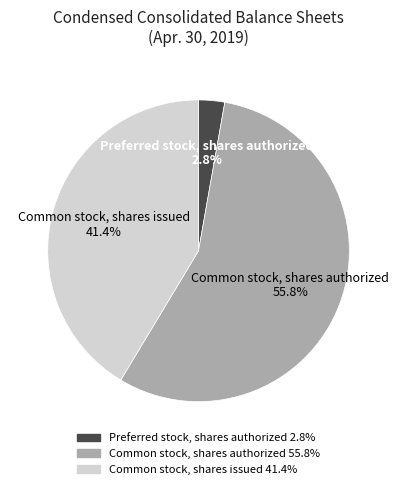

What percentage is the Preferred stock, shares authorized slice, to the nearest percent?

3%